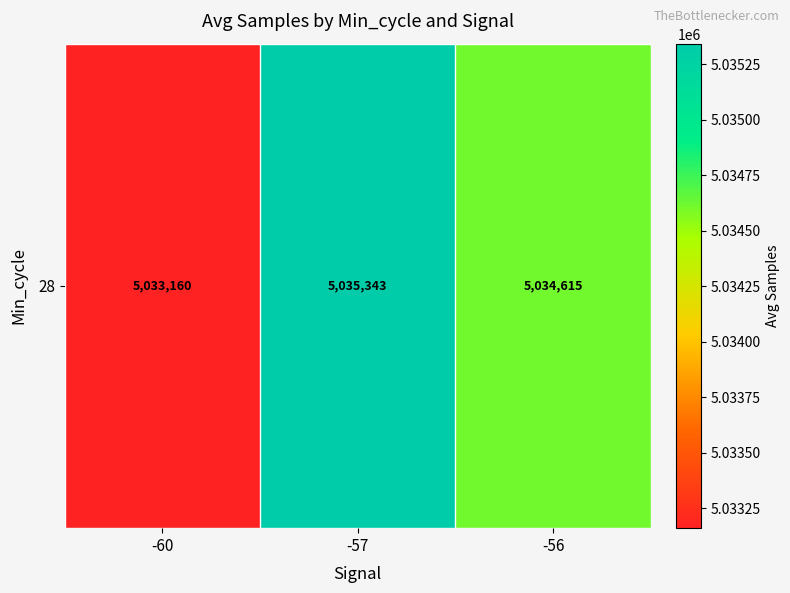

What is the maximum value shown in the chart?

5035343.2